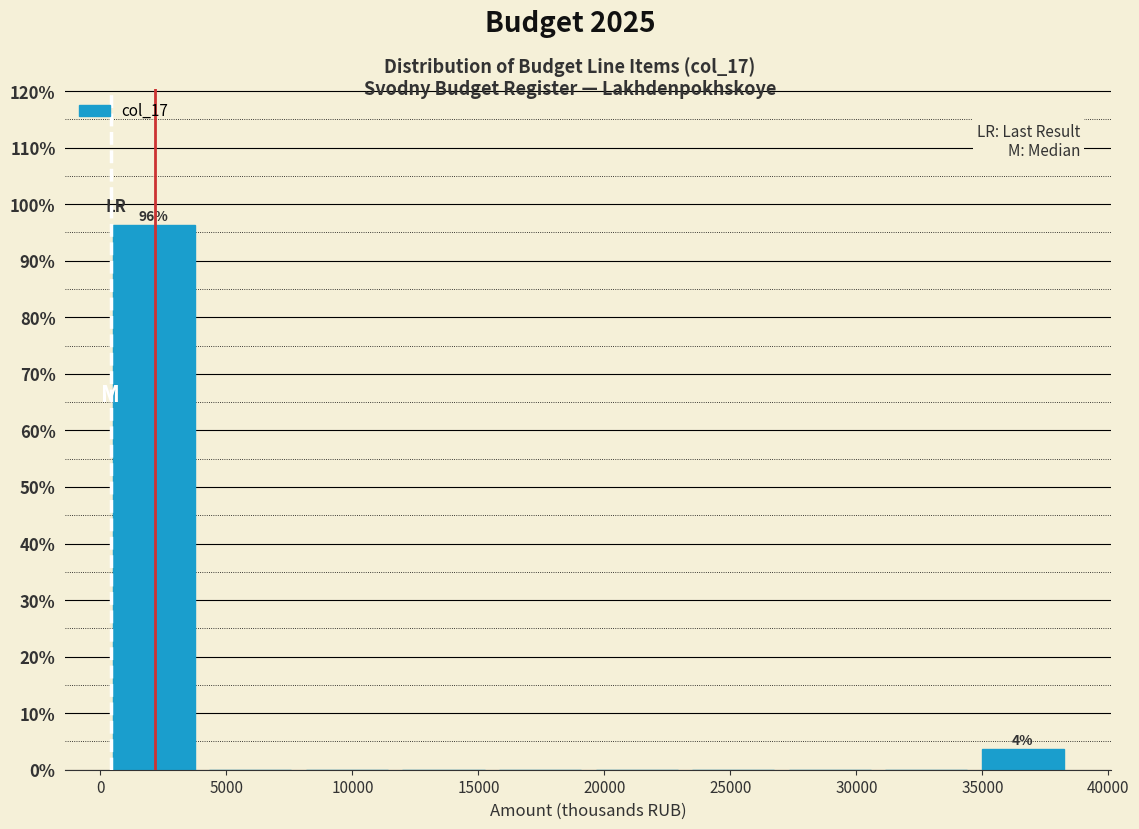

Which range on the x-axis has the tallest bar?

0 to 4000